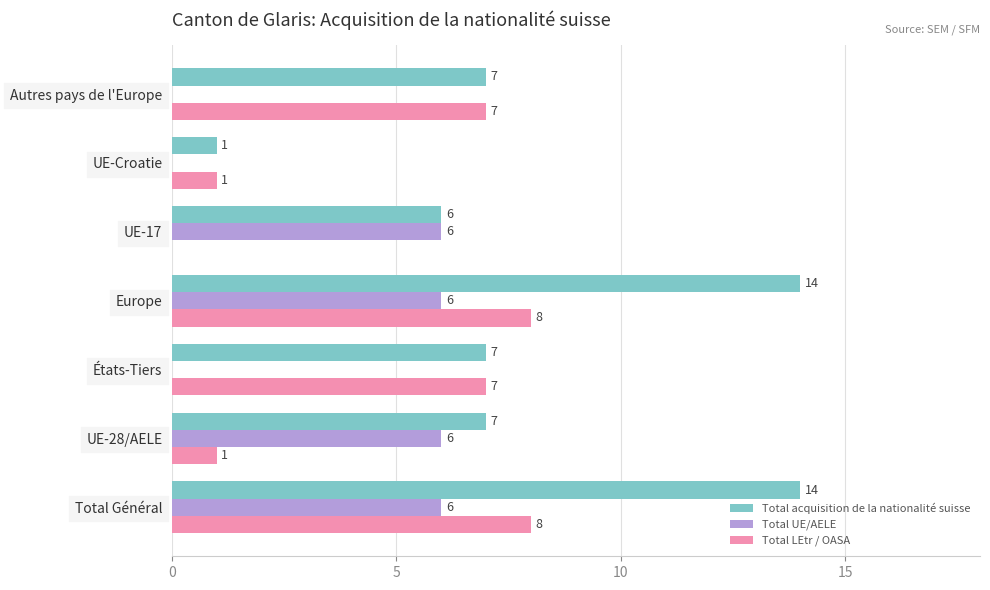

The value of Total UE/AELE at États-Tiers is 3. True or false?

False